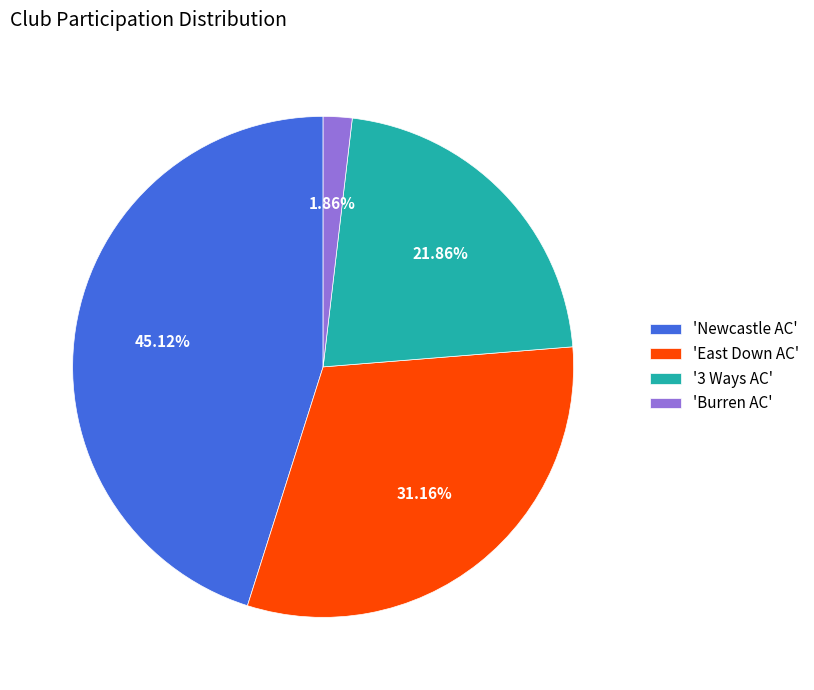

How many segments does this pie chart have?

4